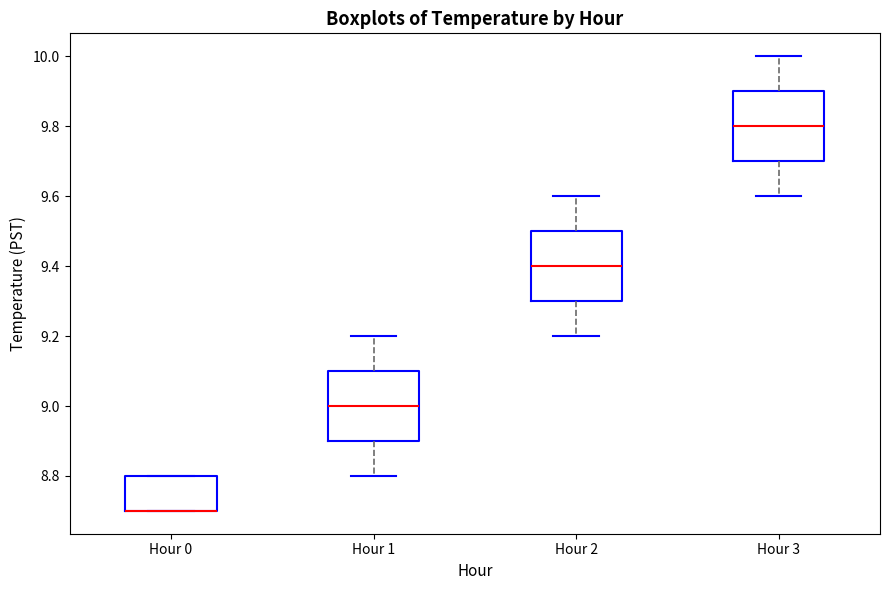

Reading left to right, transcribe this box plot: for each box, give where its median line is, the range the box spans, and where its two whiskers end, as read against the y-axis. The values are not printed on the chart, so give them approximately, as read against the axis.

Hour 0: median 8.7 (drawn on the box's lower edge), box 8.7 to 8.8, whiskers 8.7 to 8.8
Hour 1: median 9.0, box 8.9 to 9.1, whiskers 8.8 to 9.2
Hour 2: median 9.4, box 9.3 to 9.5, whiskers 9.2 to 9.6
Hour 3: median 9.8, box 9.7 to 9.9, whiskers 9.6 to 10.0